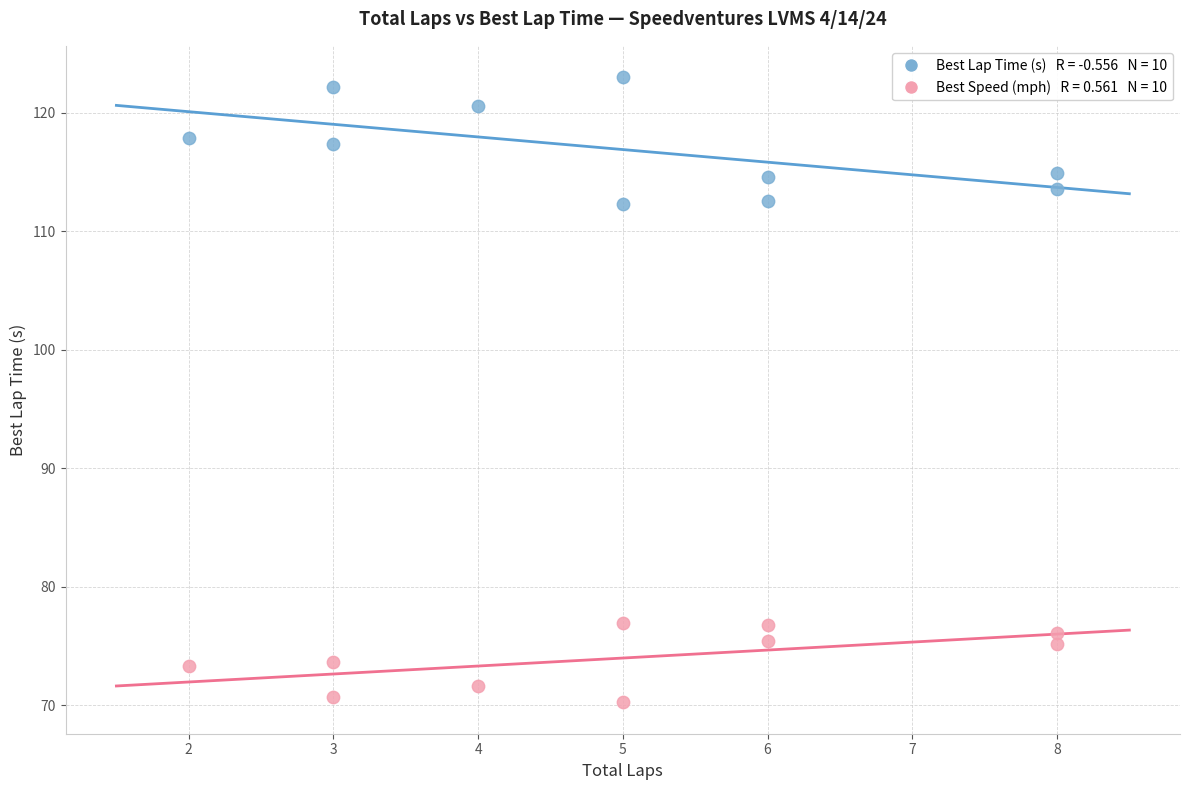

Across all data points, what is the range of X values (max minus min)?

6.0